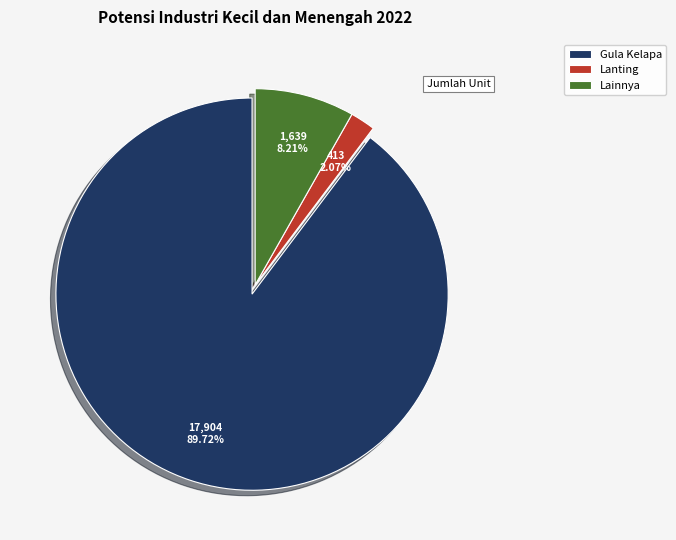

How many slices are in this pie chart?

3